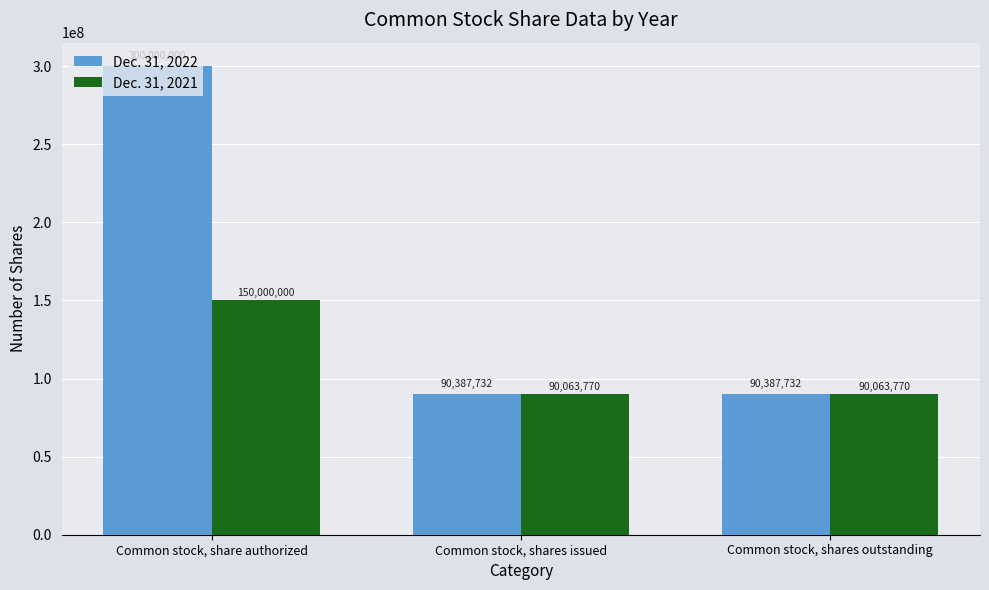

What are all the series names shown in the legend?

Dec. 31, 2022, Dec. 31, 2021